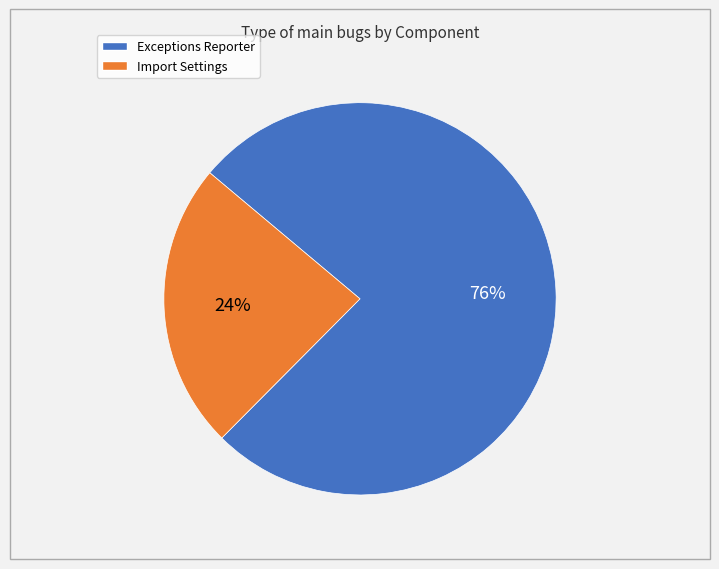

What percentage is the Exceptions Reporter slice, to the nearest percent?

76%